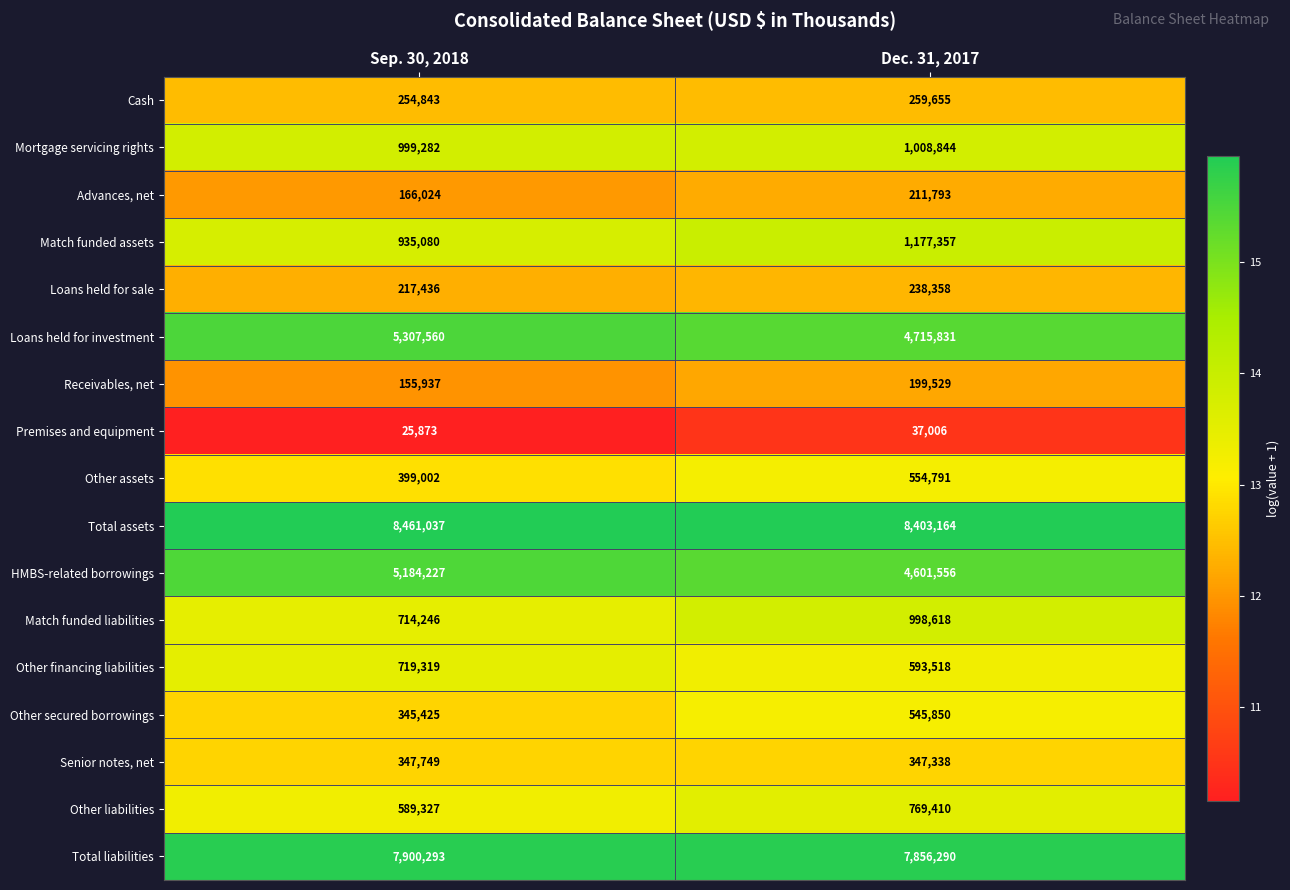

What is the average value of the Senior notes, net series?

347544